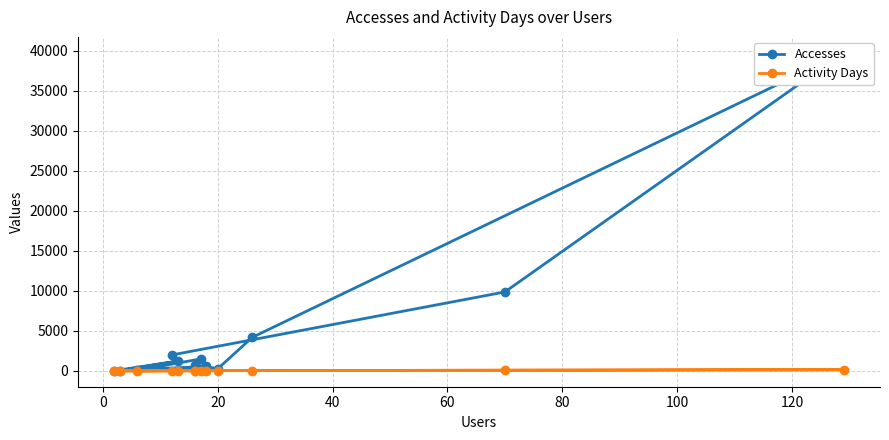

The value of Activity Days at 20 is 17. True or false?

False